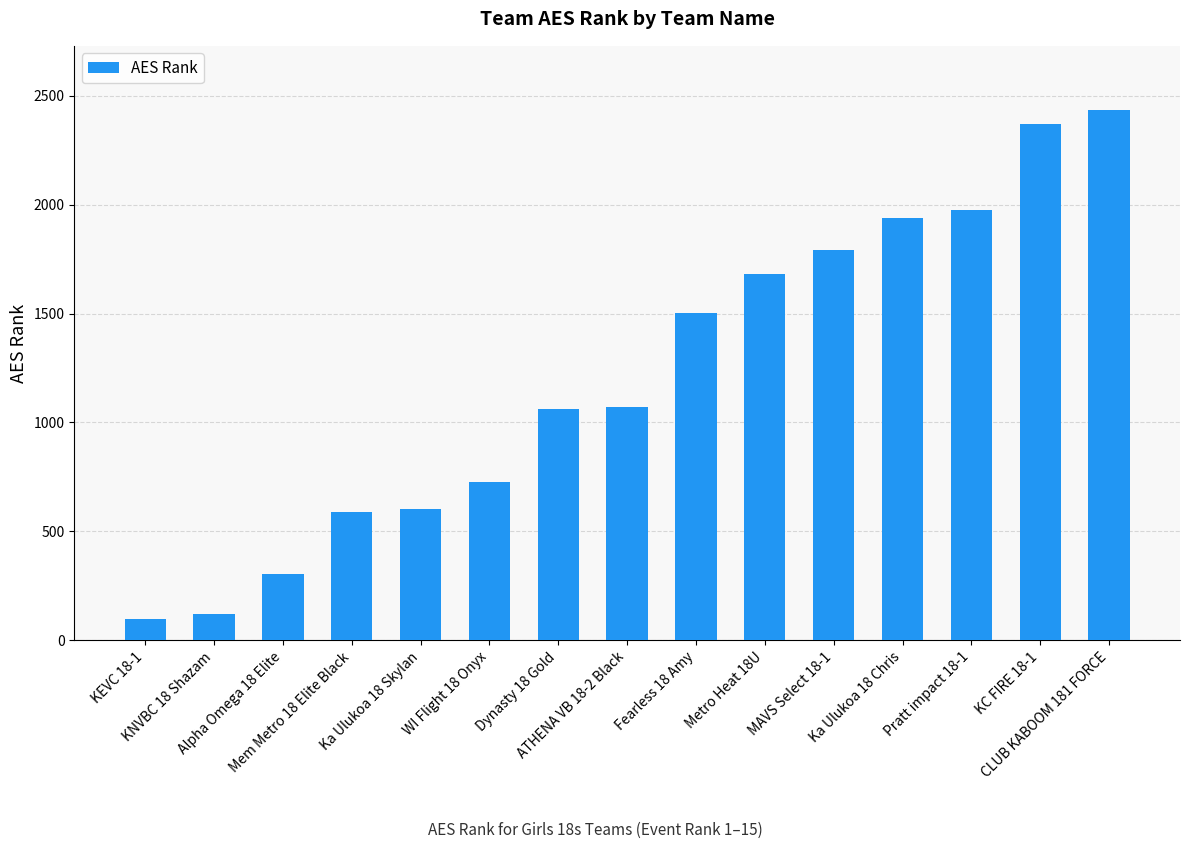

True or false: the data shows 1503 at Fearless 18 Amy.

True